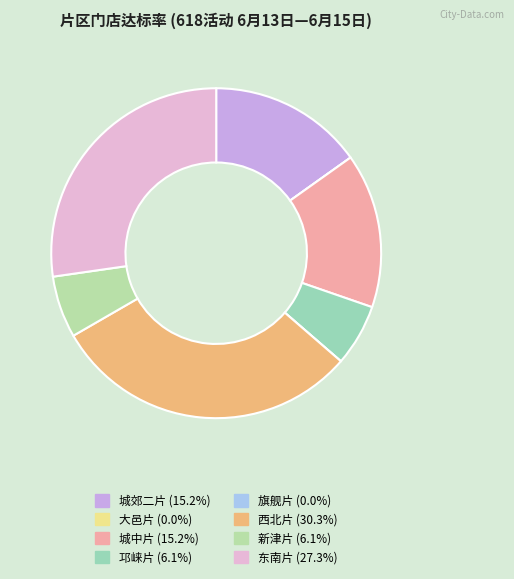

Which slice is the smallest?

大邑片